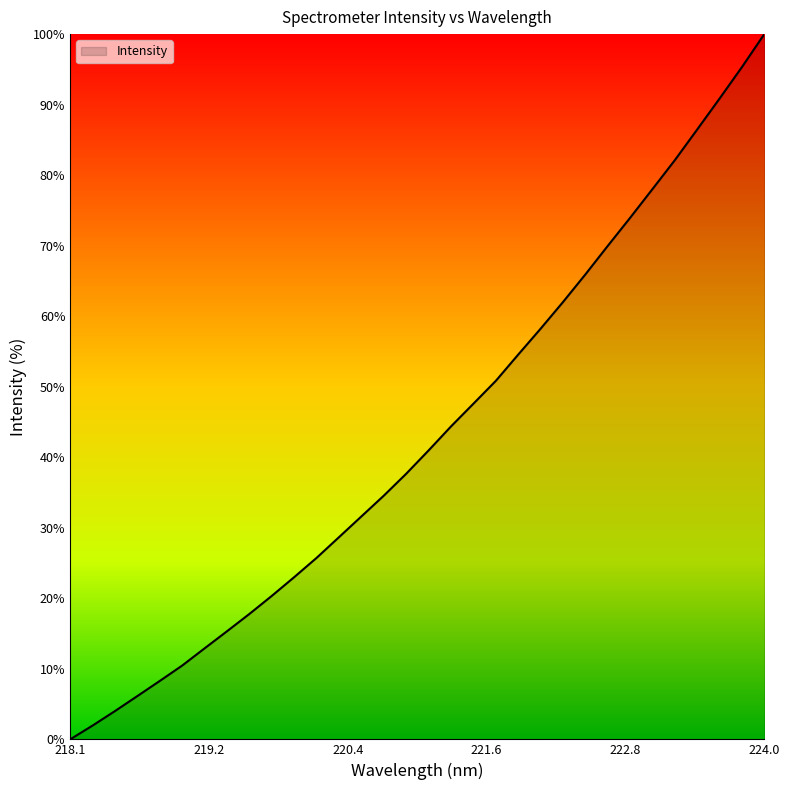

What is the greatest value displayed?

100.0